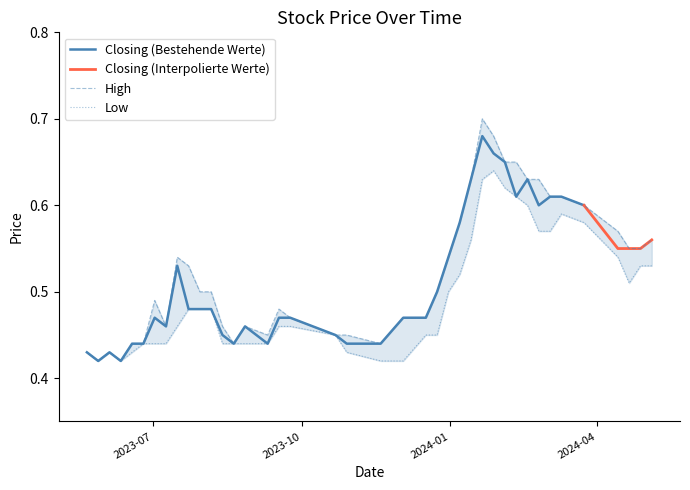

True or false: Low and Closing cross at least once.

False